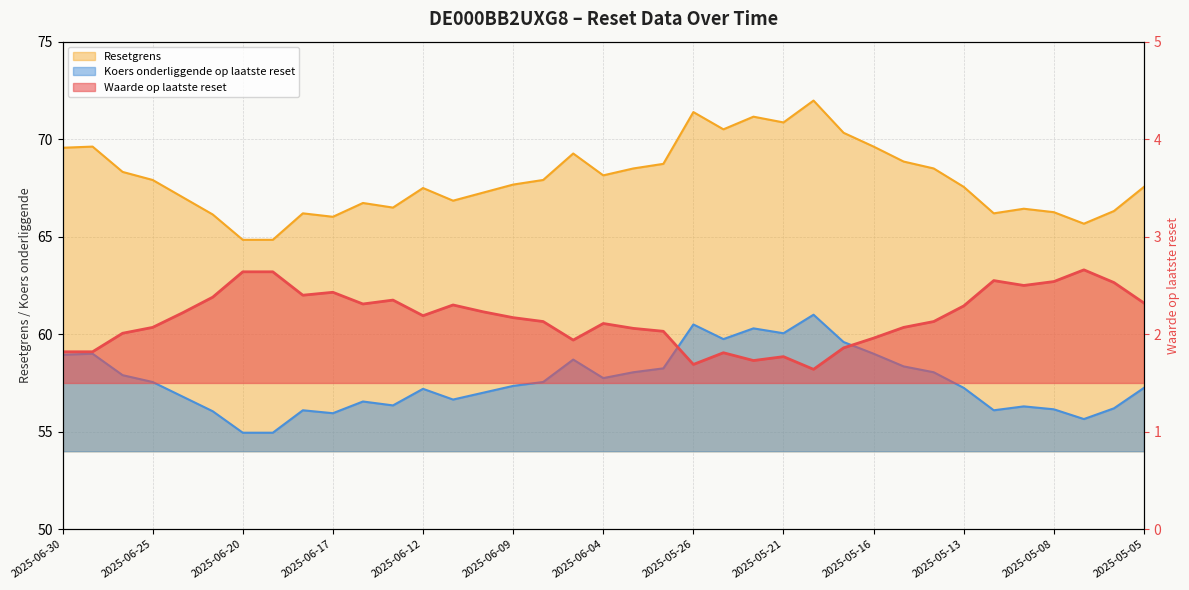

Where is the data nearest to the value 2?

2025-06-20